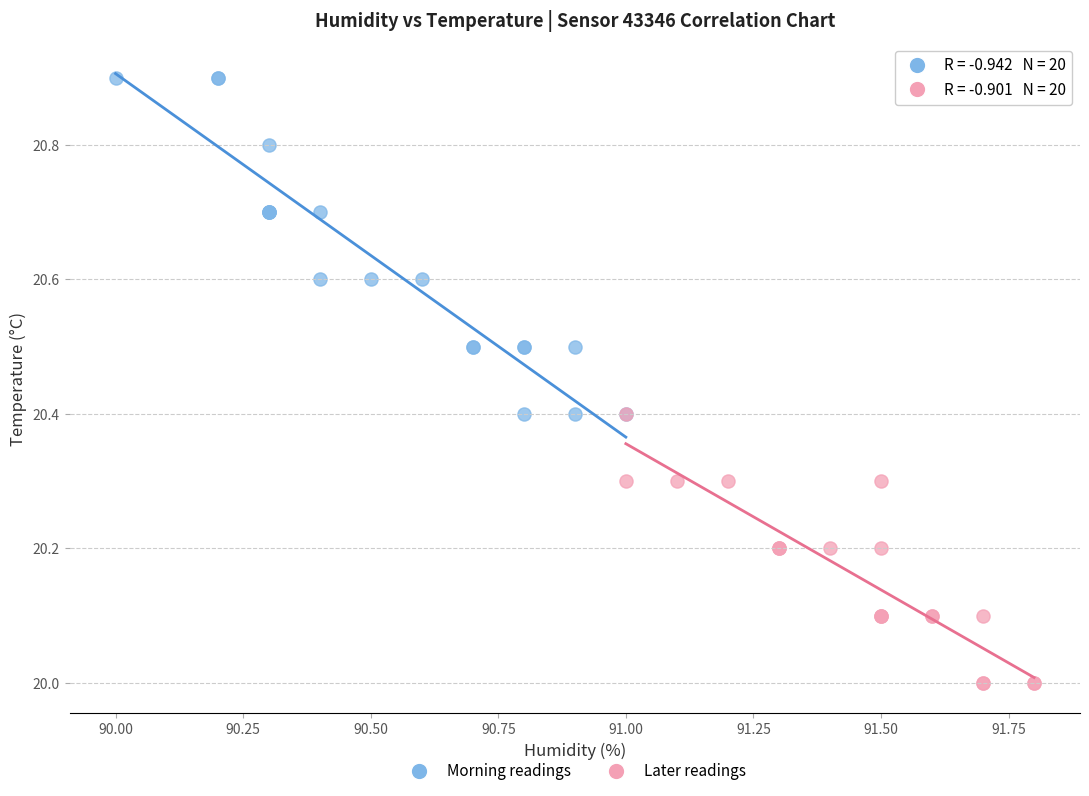

Which series has the widest spread of Y values?

Morning readings